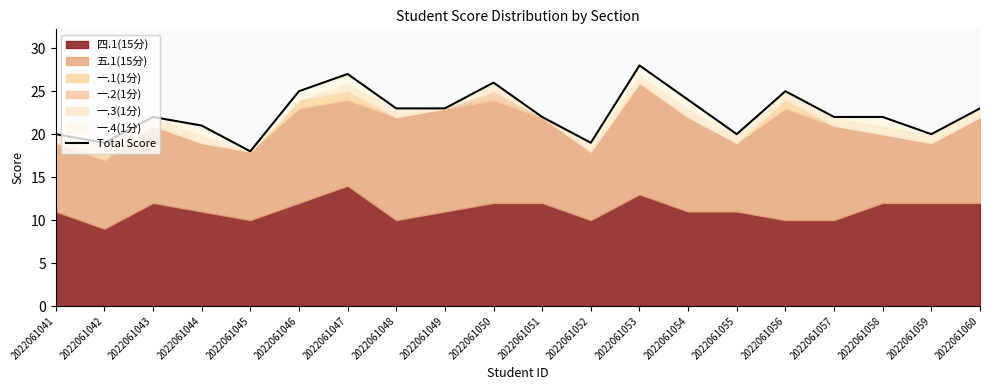

What is the value of the 8th point from the left?

23